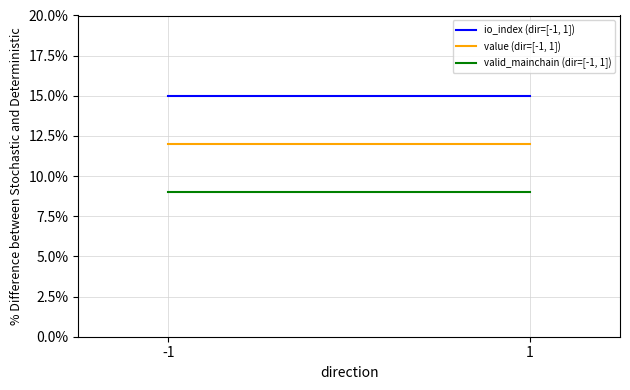

What is the total value across all series at -1?

36